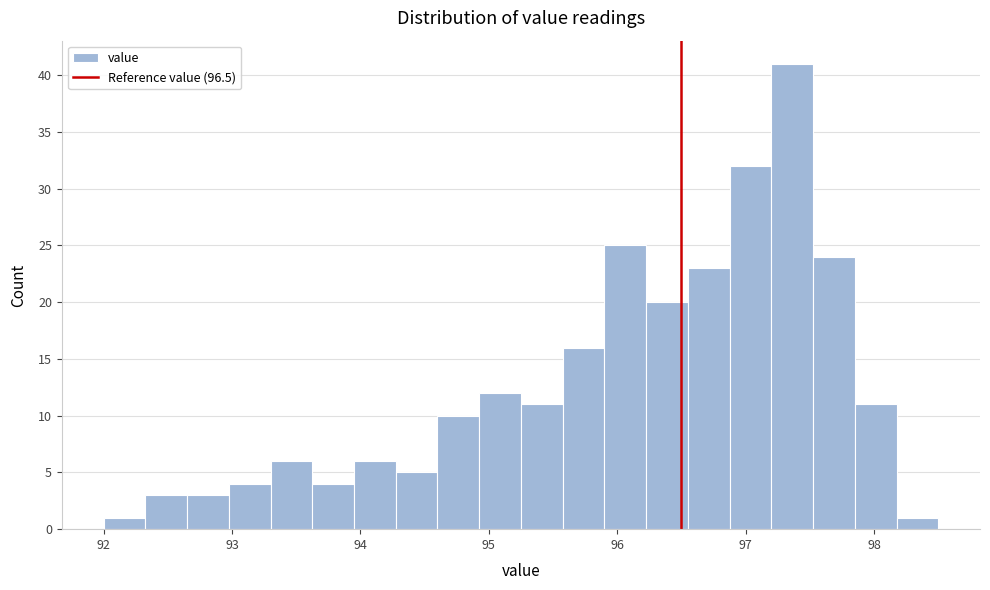

Around what value on the x-axis is the tallest bar? Give the approximate position of its centre, as read against the axis.

97.4